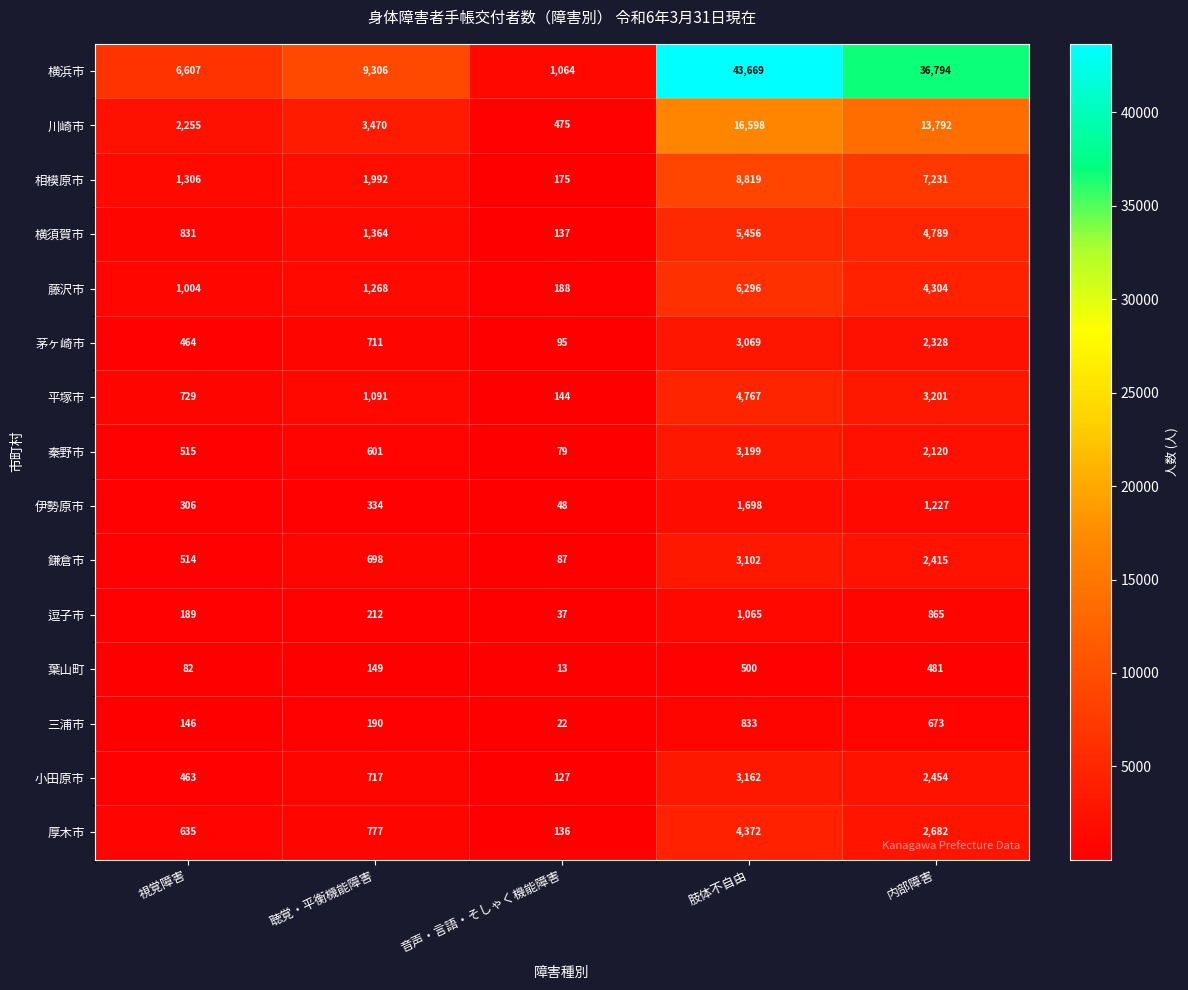

Between 音声・言語・そしゃく機能障害 and 肢体不自由, which series saw the biggest shift?

横浜市